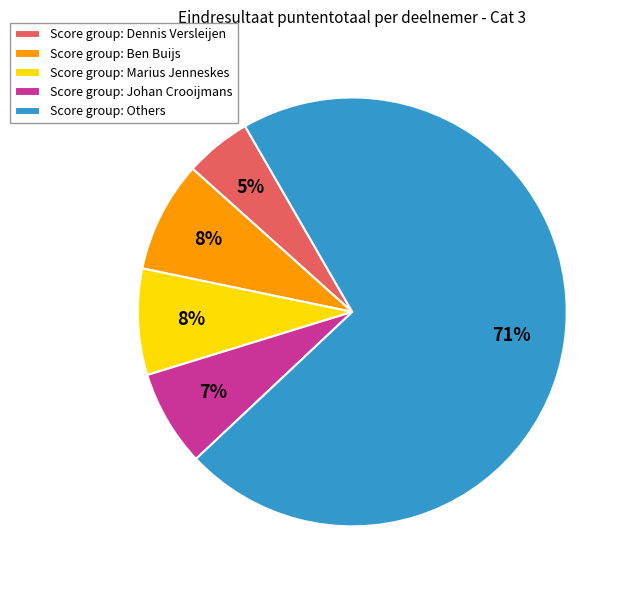

Is the sum of Score group: Marius Jenneskes and Score group: Ben Buijs greater than half?

No